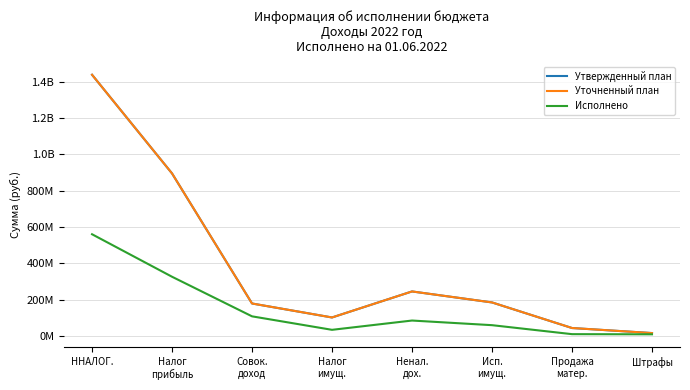

True or false: Утвержденный план has a value of 15295000.0 at Штрафы.

True